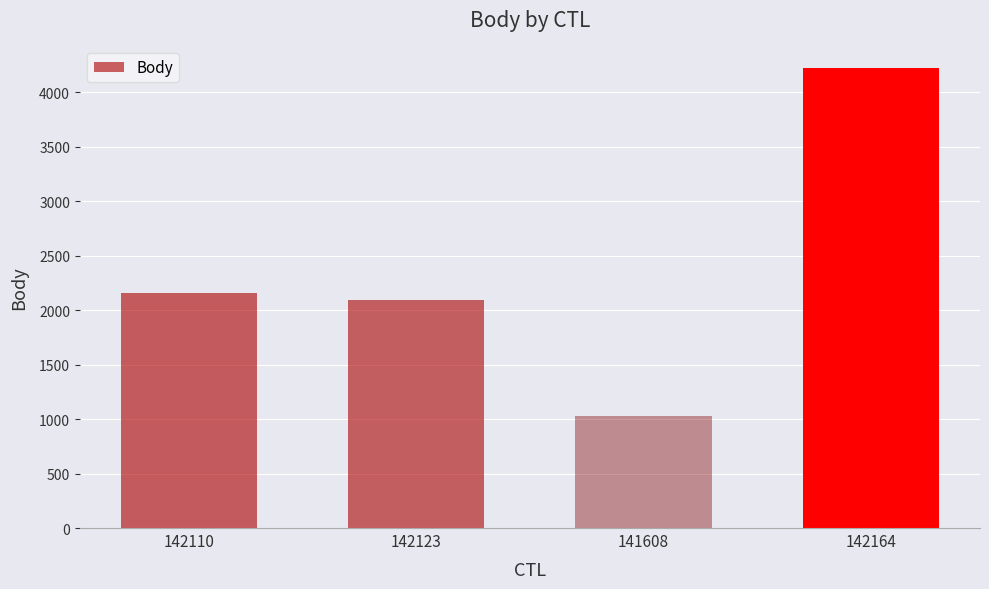

Does the chart contain stacked bars?

No